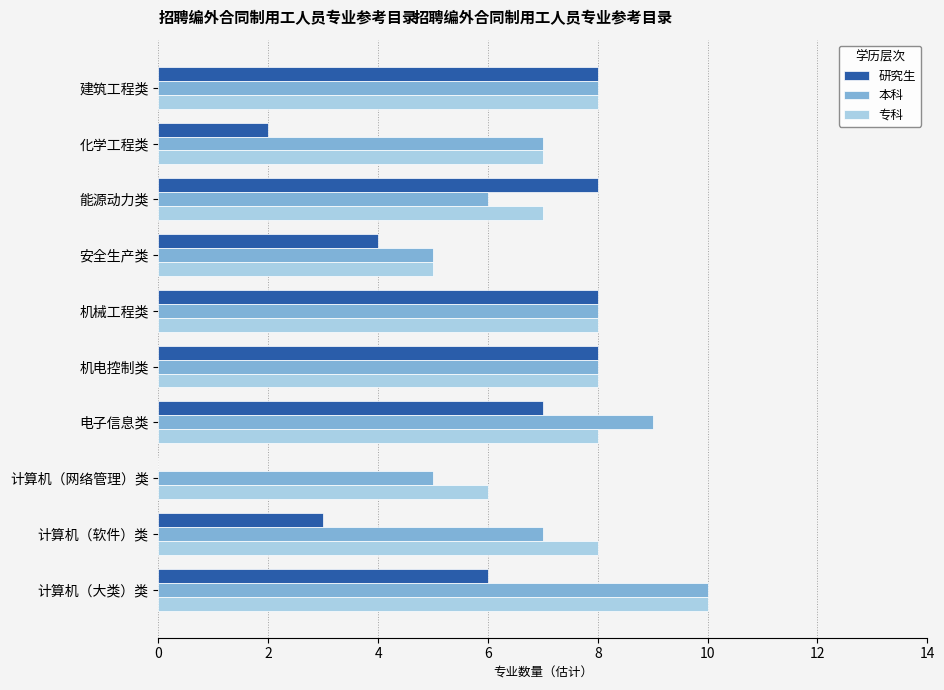

Count the number of categories in the chart.

10